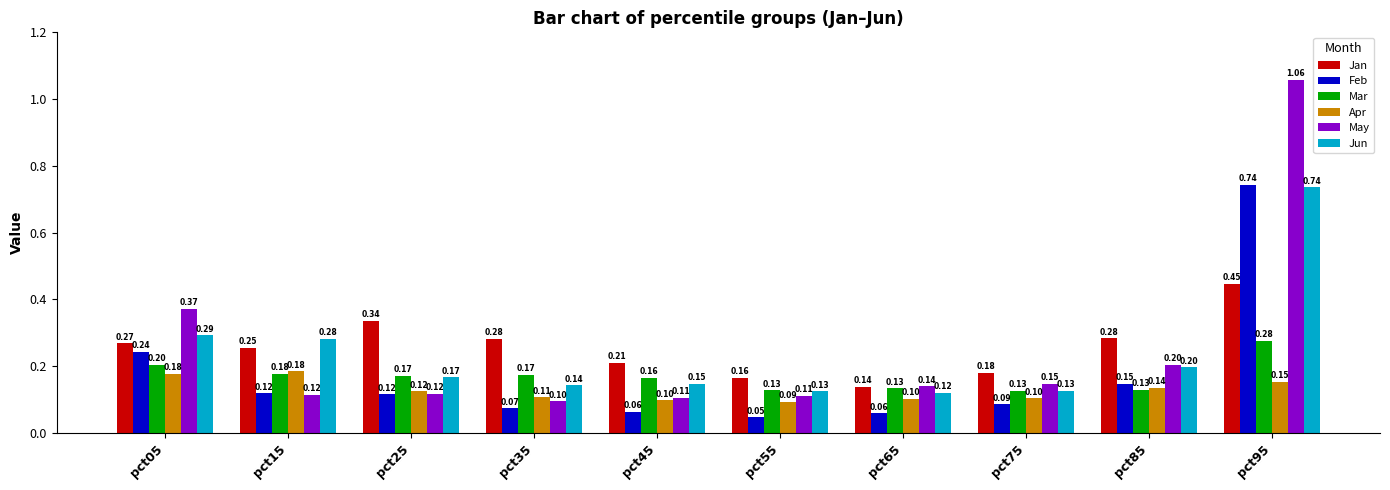

What is the difference between the maximum and second lowest values in the Jun series?

0.6